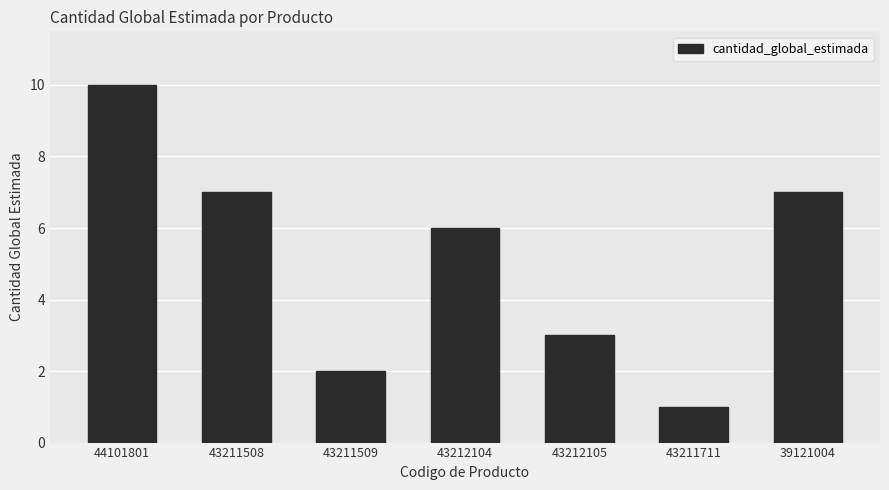

How many categories are shown in the chart?

7